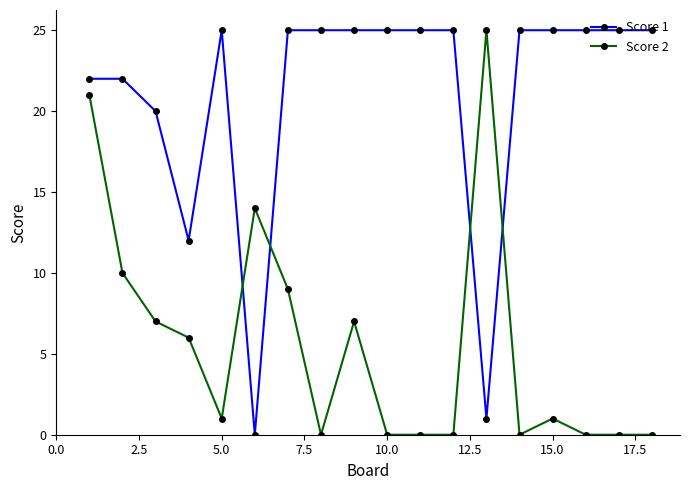

True or false: Score 2 and Score 1 intersect in this chart.

True